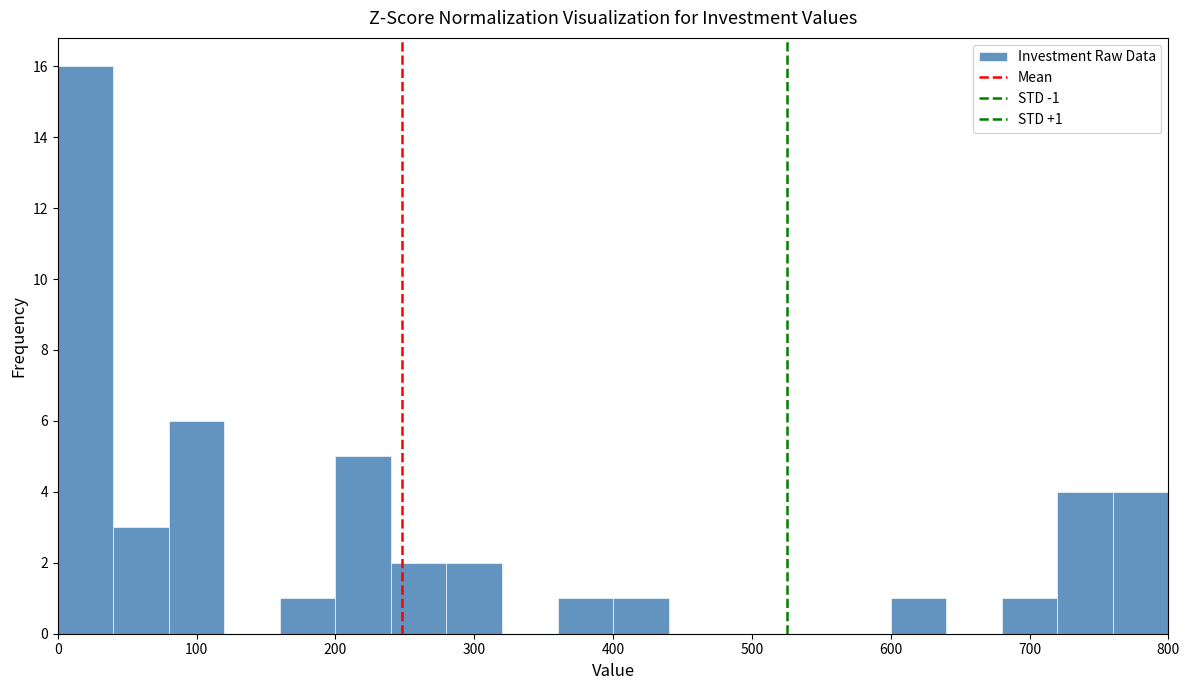

Over which range of the x-axis is the bar tallest?

0 to 40